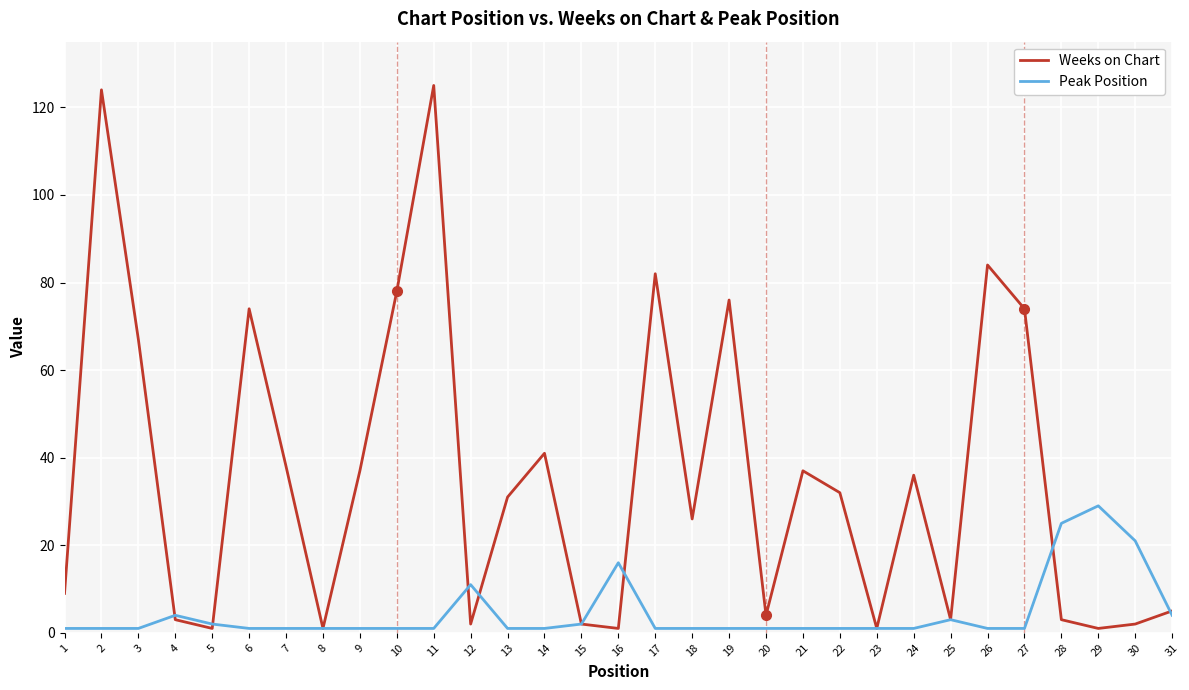

What is the greatest value displayed?

125